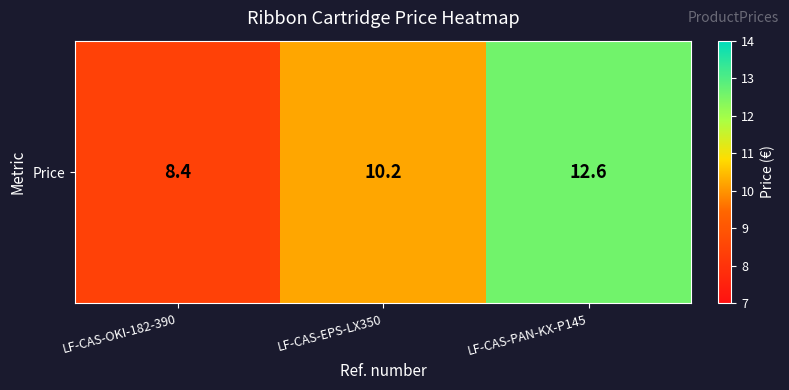

Is it true that the value at LF-CAS-PAN-KX-P145 is 12.6?

True